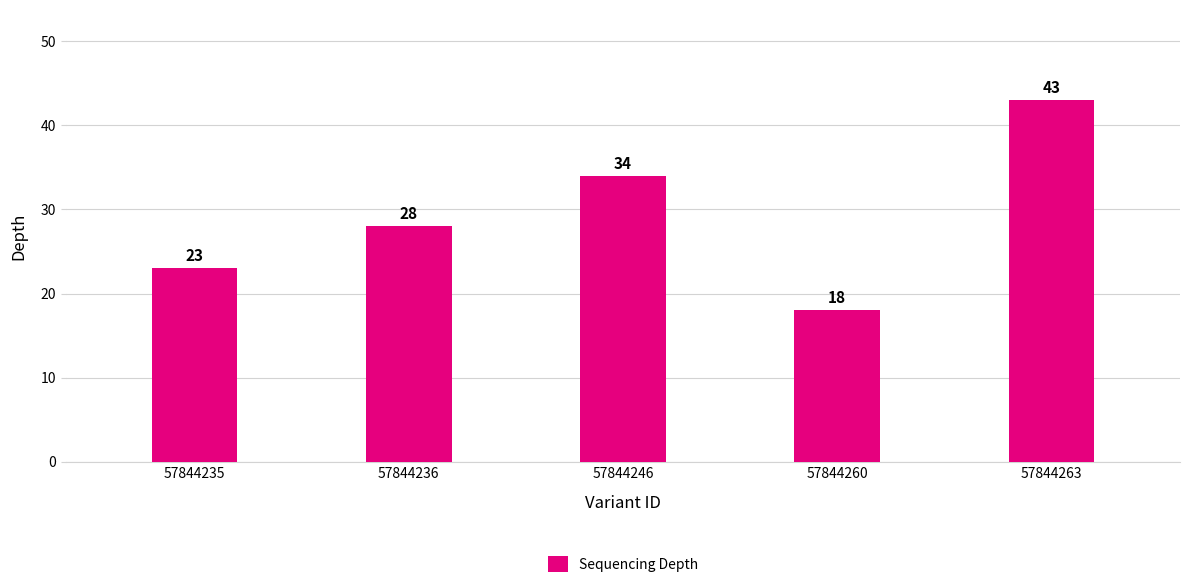

What is the smallest value displayed?

18